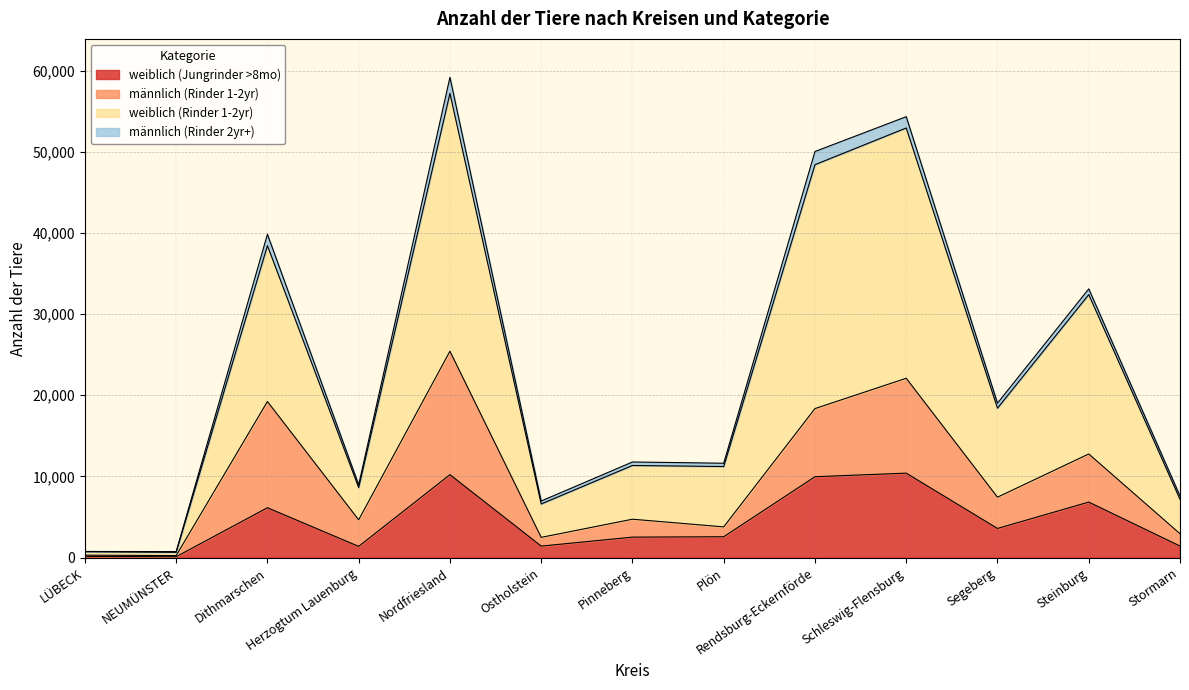

What is the total value across all series at Nordfriesland?

59170